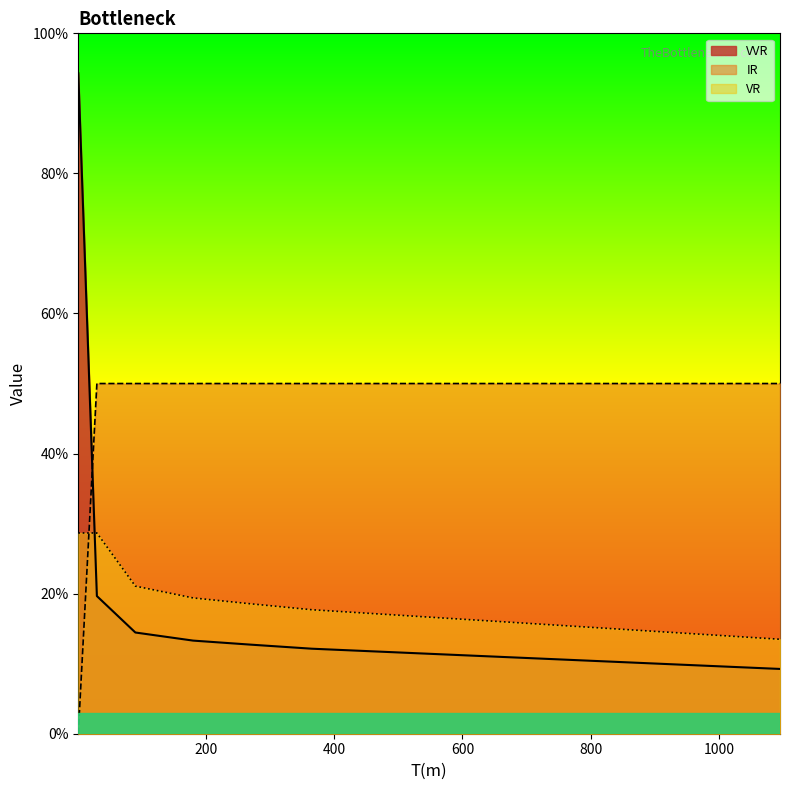

At which category is the sum across all series the highest?

1